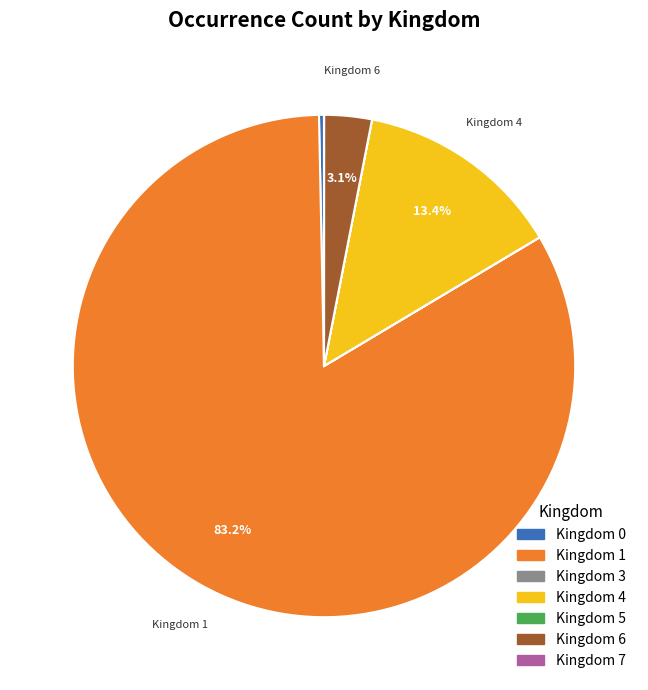

Which category has the biggest portion of the pie?

Kingdom 1